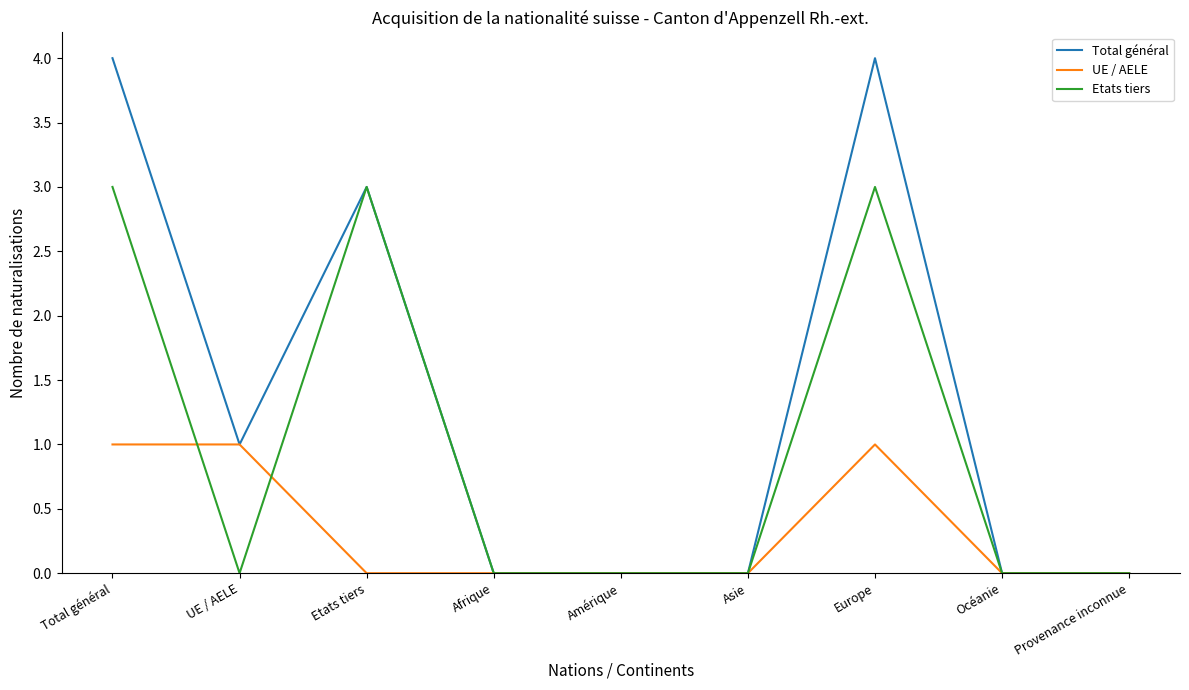

How many lines are shown in the chart?

3